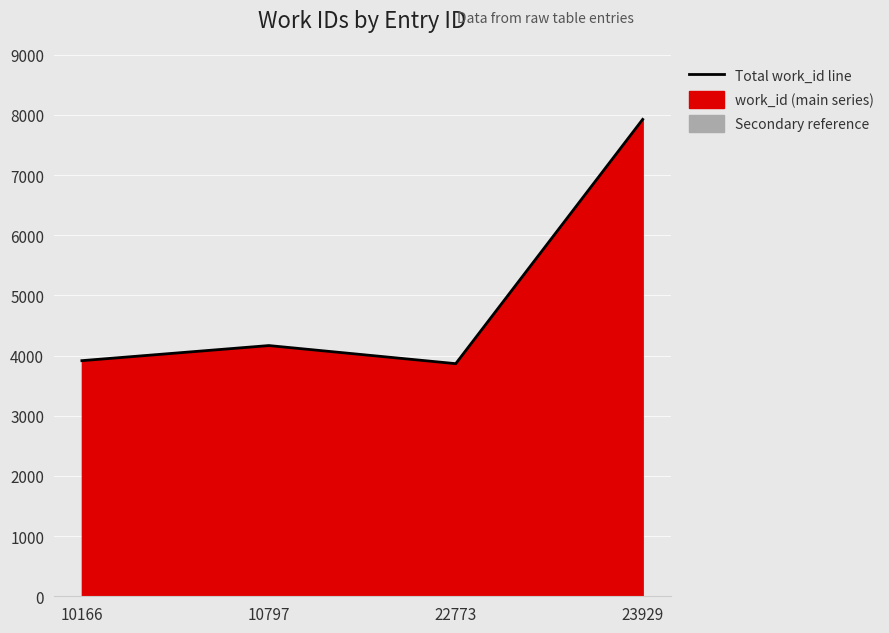

What is the approximate value at 22773, to the nearest 100?

3900